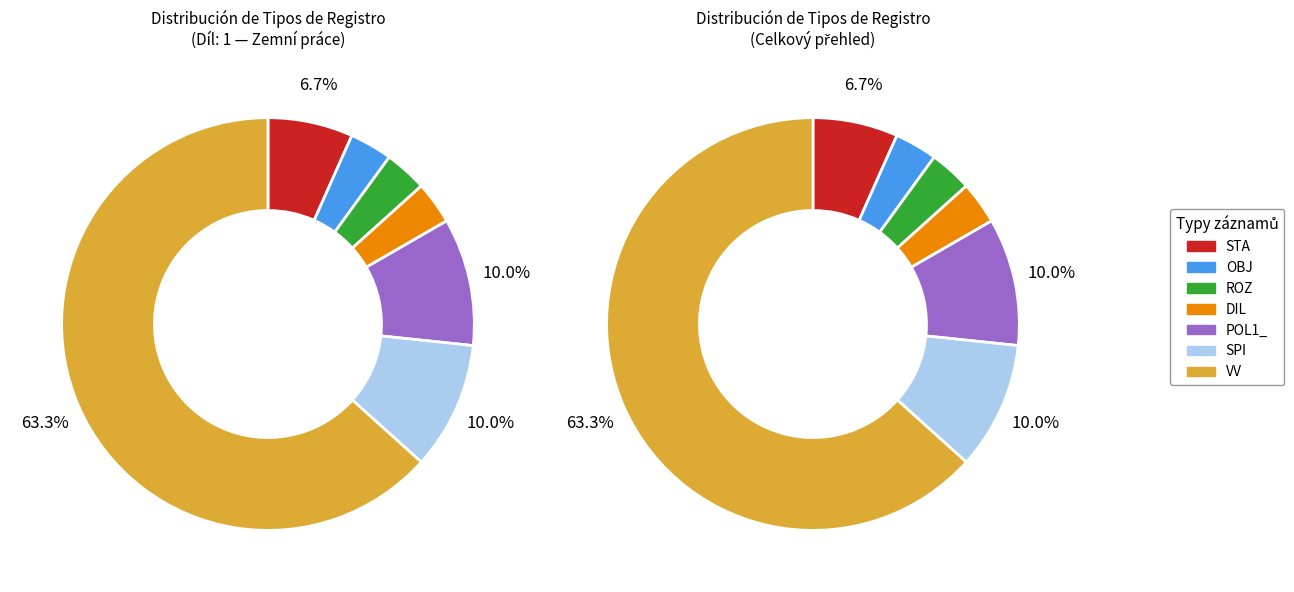

Is there a majority slice in this chart?

Yes